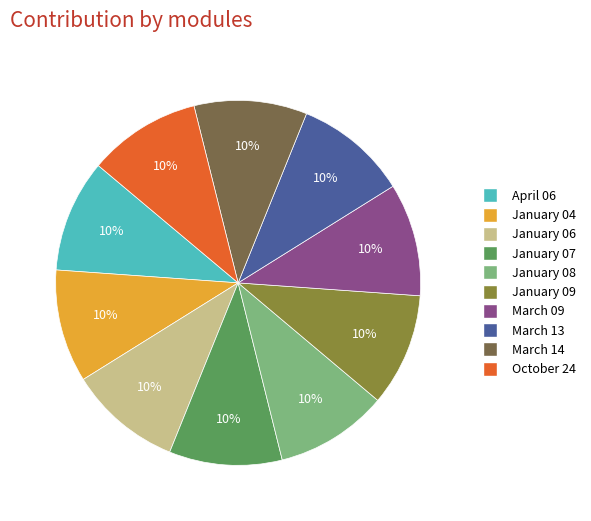

Combined, do March 09 and January 08 account for over 50%?

No